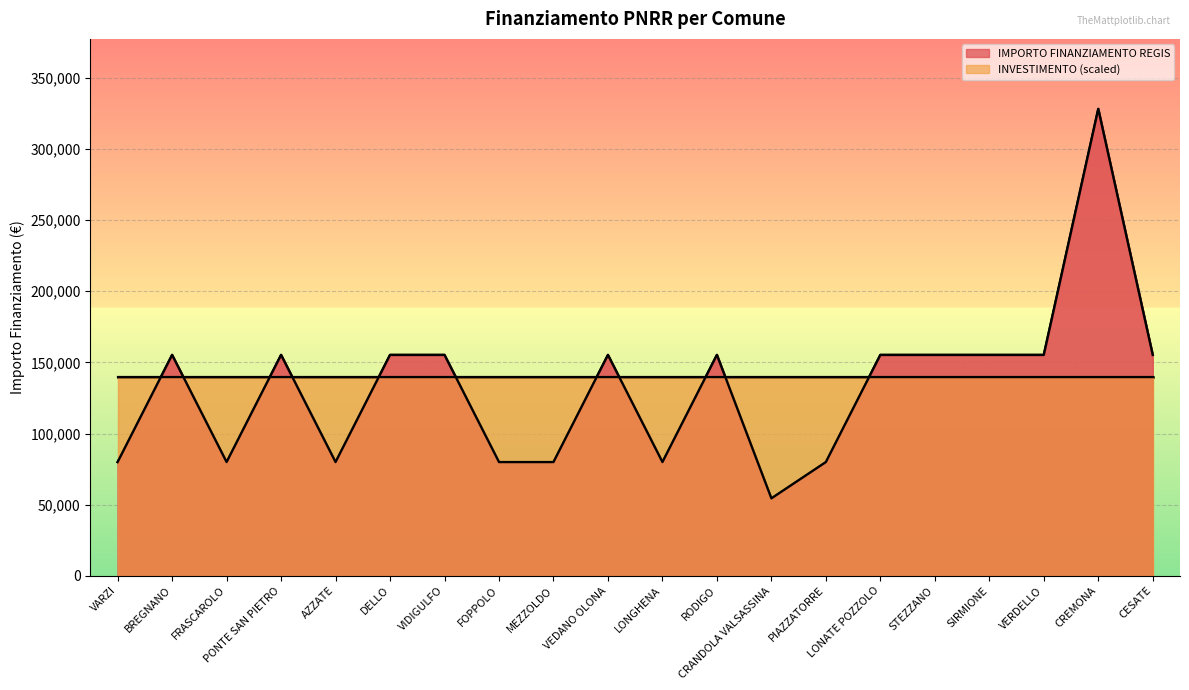

Reading left to right, list all the values displayed in this chart.

79922	155234	79922	155234	79922	155234	155234	79922	79922	155234	79922	155234	54412	79922	155234	155234	155234	155234	328160	155234